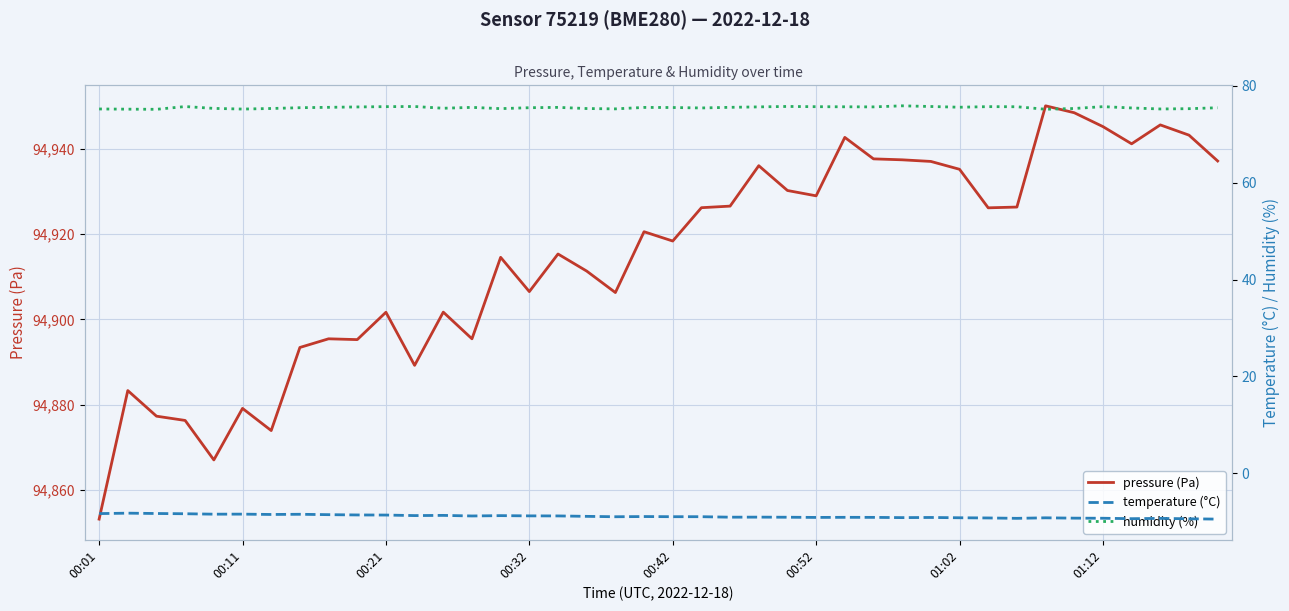

What is the difference between the second highest and minimum values in the pressure (Pa) series?

95.2